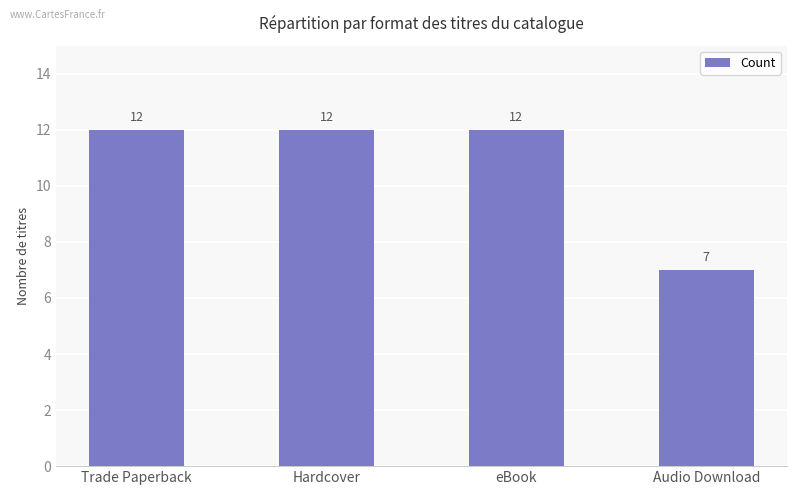

How many categories are shown in the chart?

4